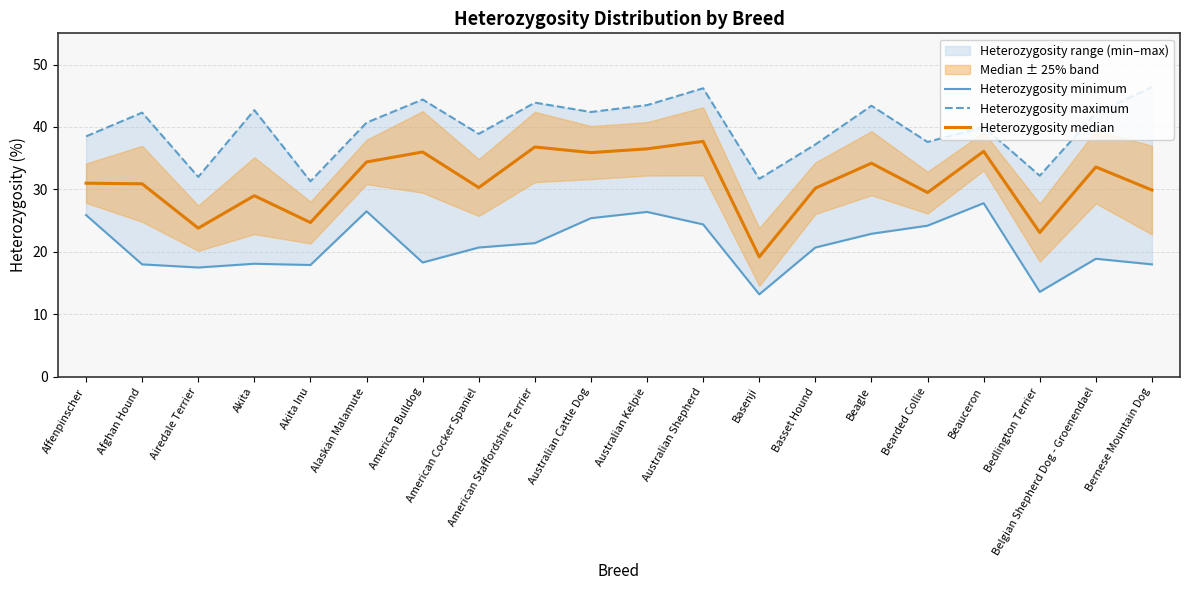

What is the label of the 8th point from the right?

Basenji